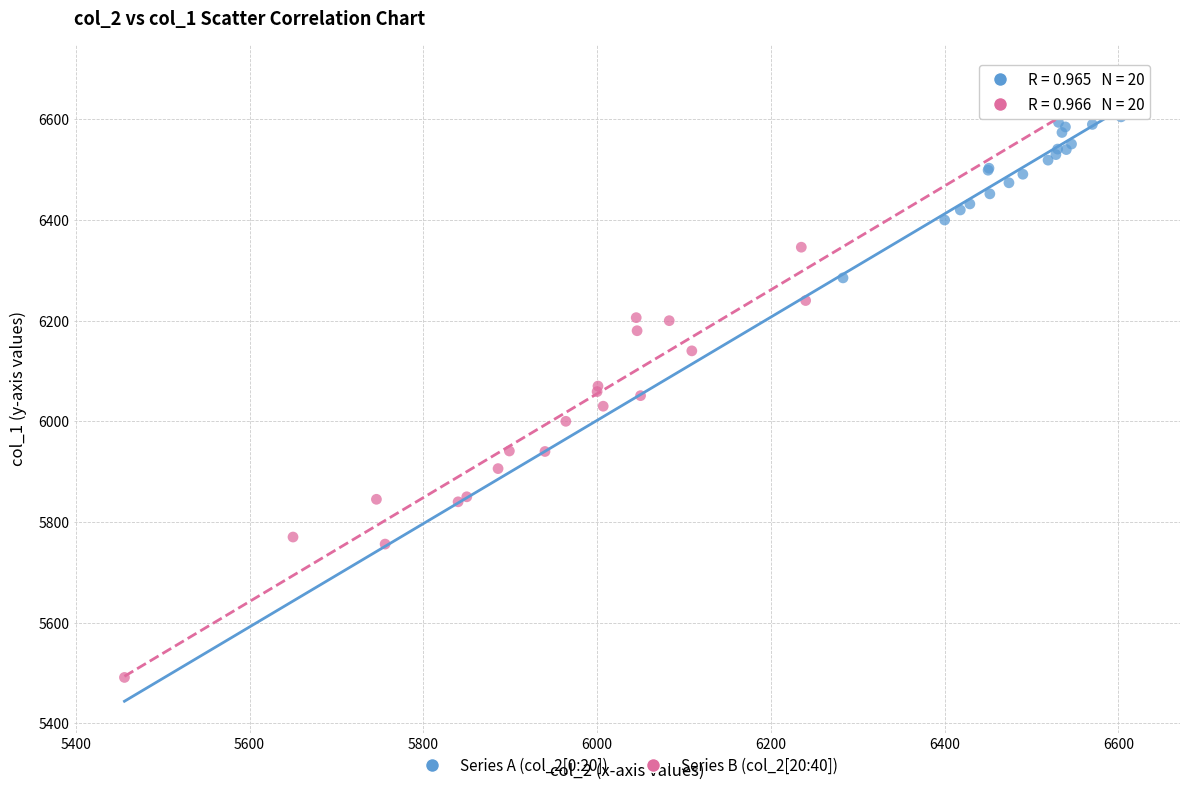

Which series has the widest spread of Y values?

Series B (col_2[20:40])